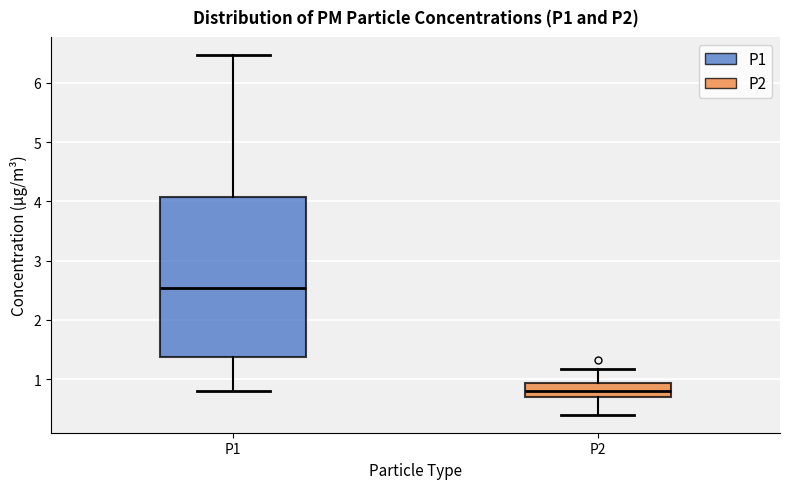

Where is the upper edge of the box for P2 on the y-axis? The values are not printed on the chart, so give them approximately, as read against the axis.

0.9